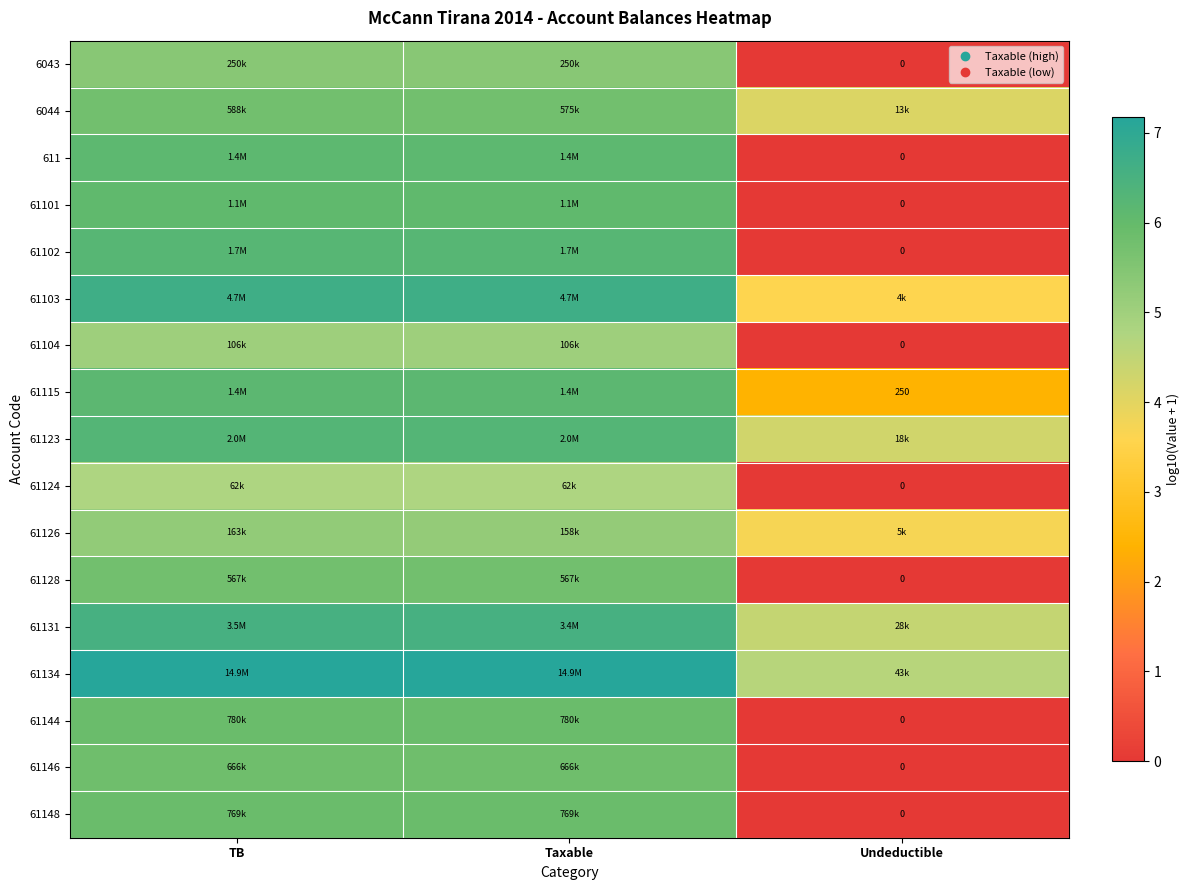

At which label does 61115 reach its peak?

TB